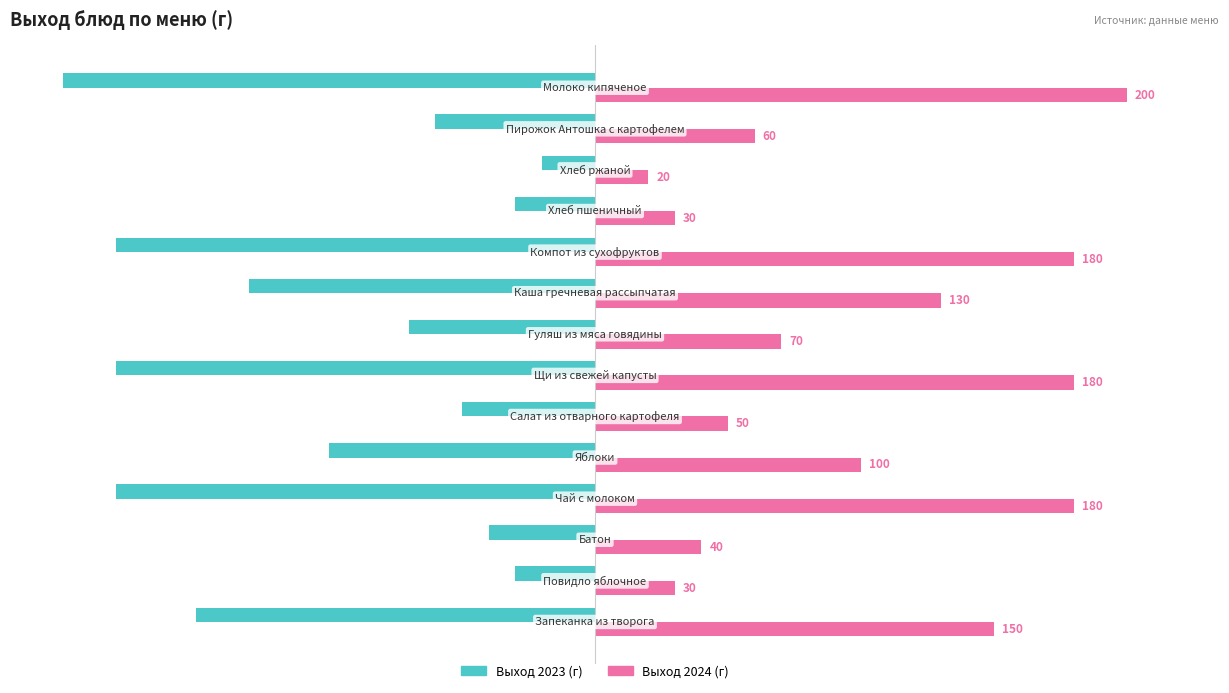

What is the lowest value of the Выход 2023 (г) series?

-200